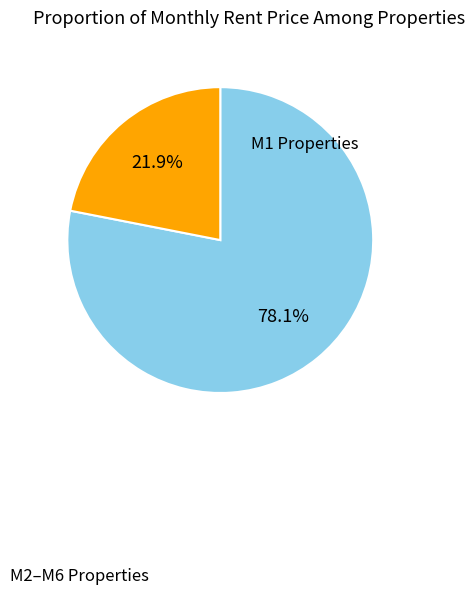

Is there any slice that represents more than half of the pie?

Yes